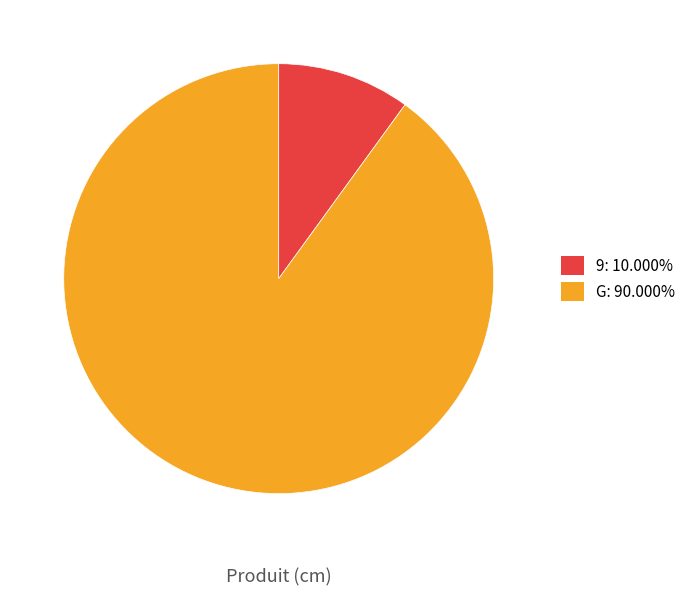

What is the smallest slice in the pie chart?

9